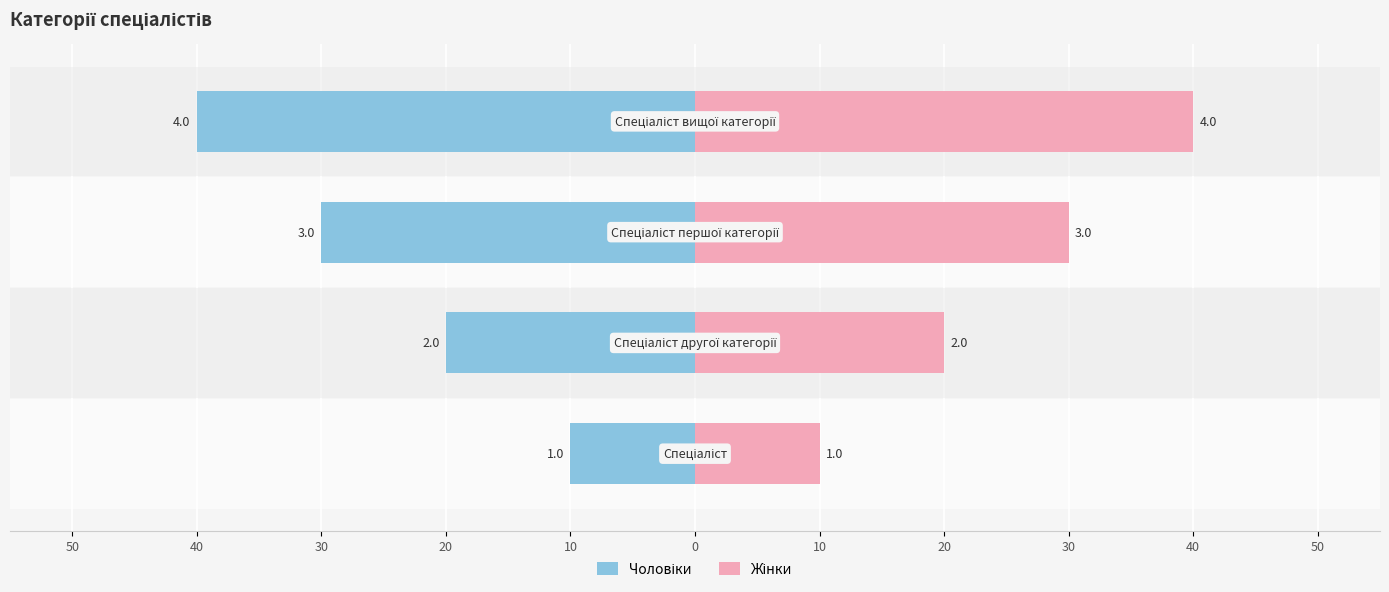

What is the maximum value shown in the chart?

40